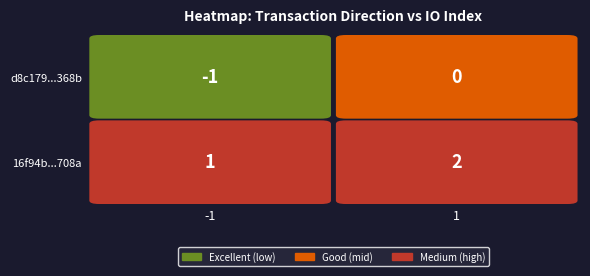

How many values in d8c179987924d09dbd6fba7fa0dd45b732f368b are below zero?

1